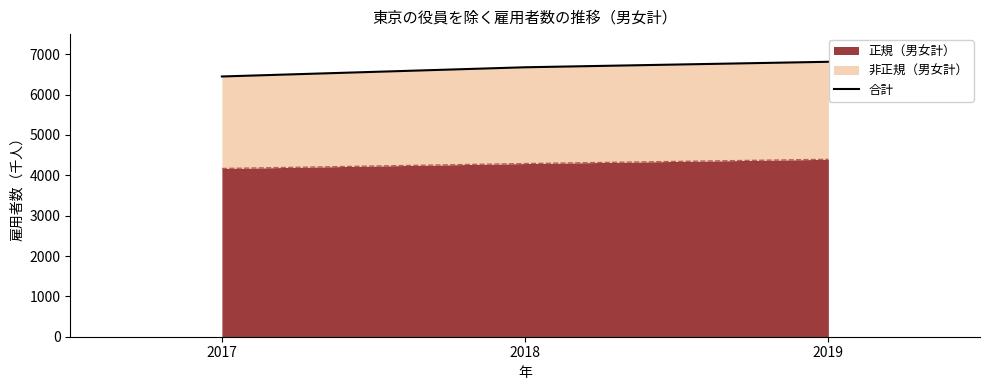

At which label is the value closest to 6632?

2018